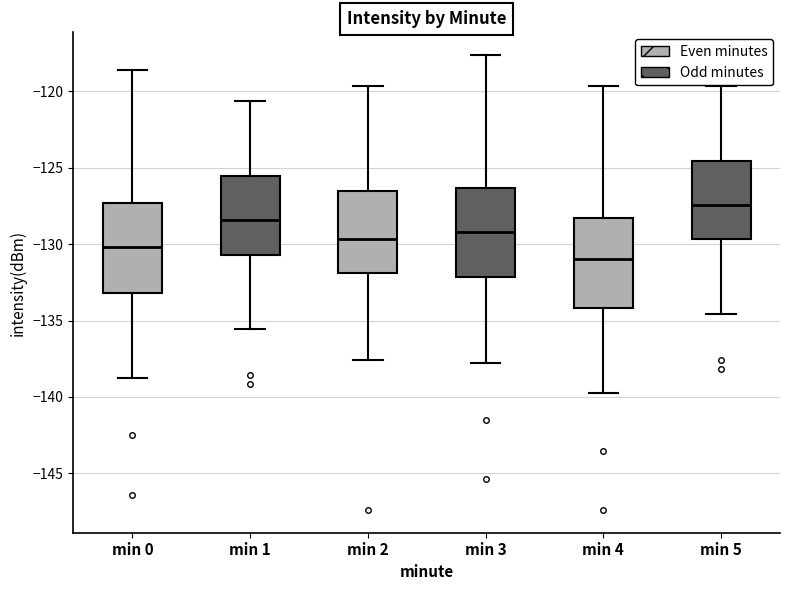

Where is the lower edge of the box for min 5 on the y-axis? The values are not printed on the chart, so give them approximately, as read against the axis.

-129.5